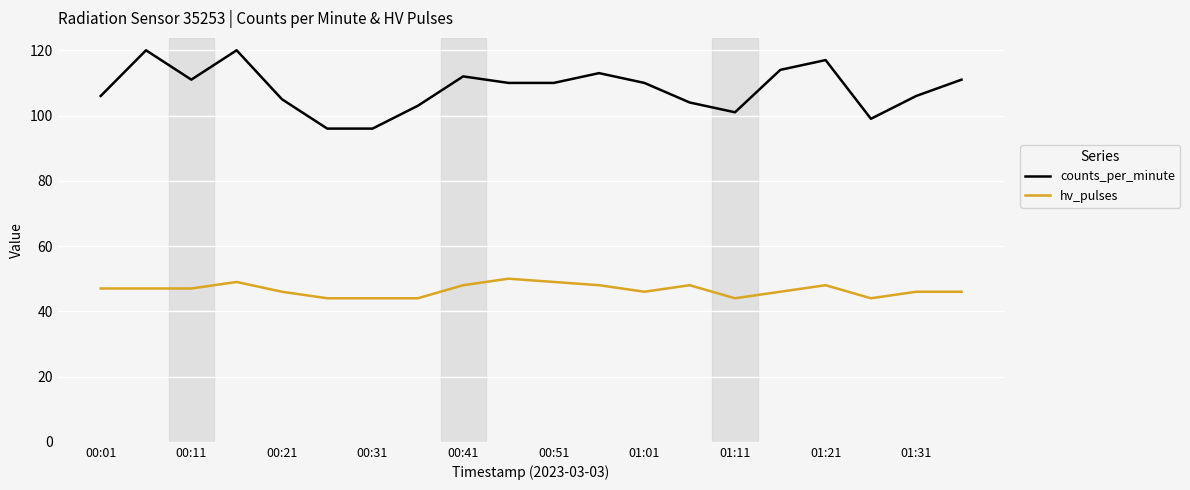

Reading left to right, list all the values displayed in this chart.

counts_per_minute: 106	120	111	120	105	96	96	103	112	110	110	113	110	104	101	114	117	99	106	111
hv_pulses: 47	47	47	49	46	44	44	44	48	50	49	48	46	48	44	46	48	44	46	46